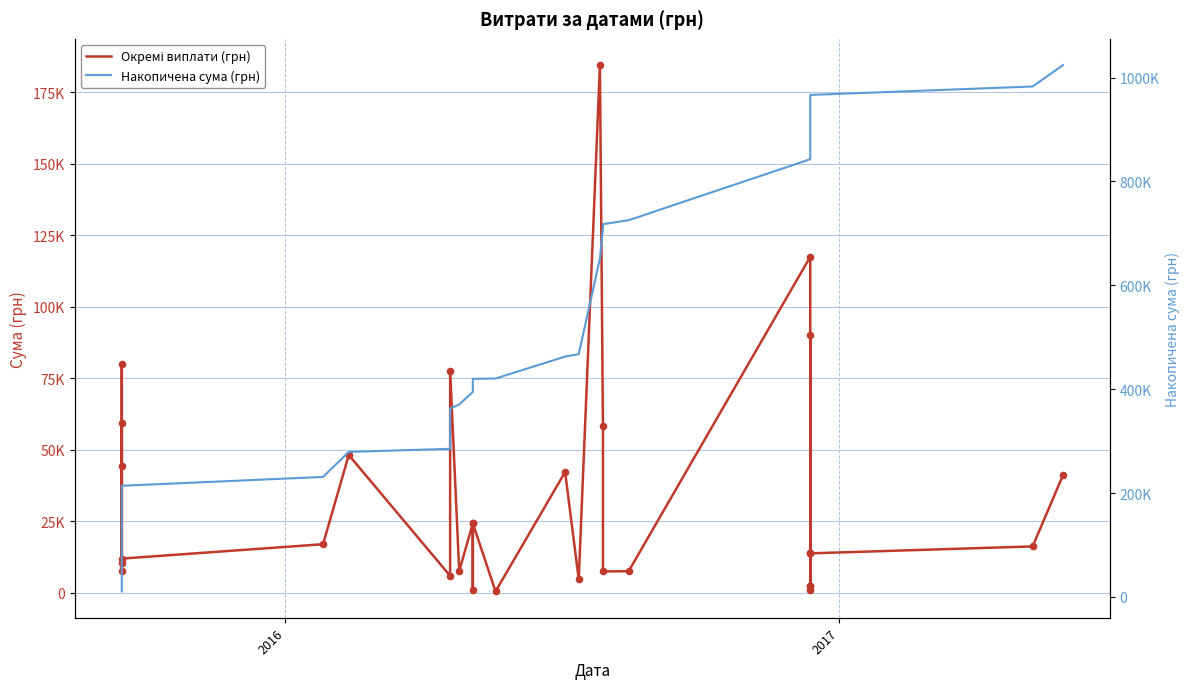

Which series has the widest spread of Y values?

Накопичена сума (грн)